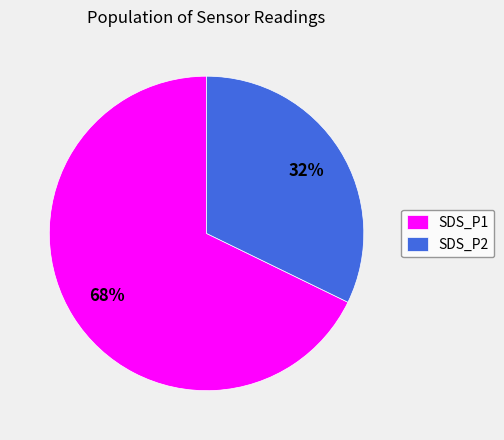

Count the number of slices in the pie.

2